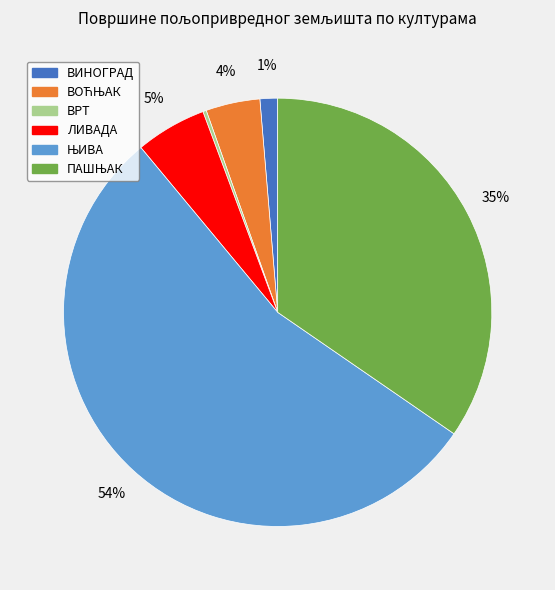

Is there a majority slice in this chart?

Yes